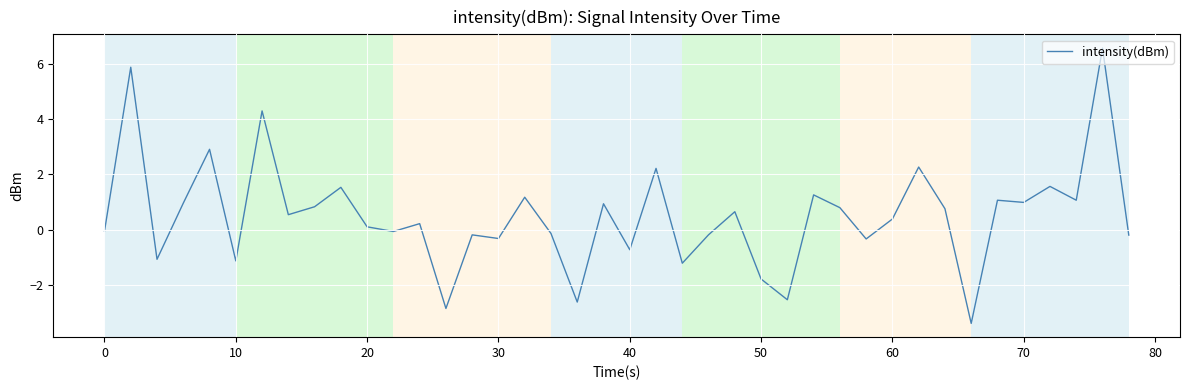

What is the smallest value displayed?

-3.4